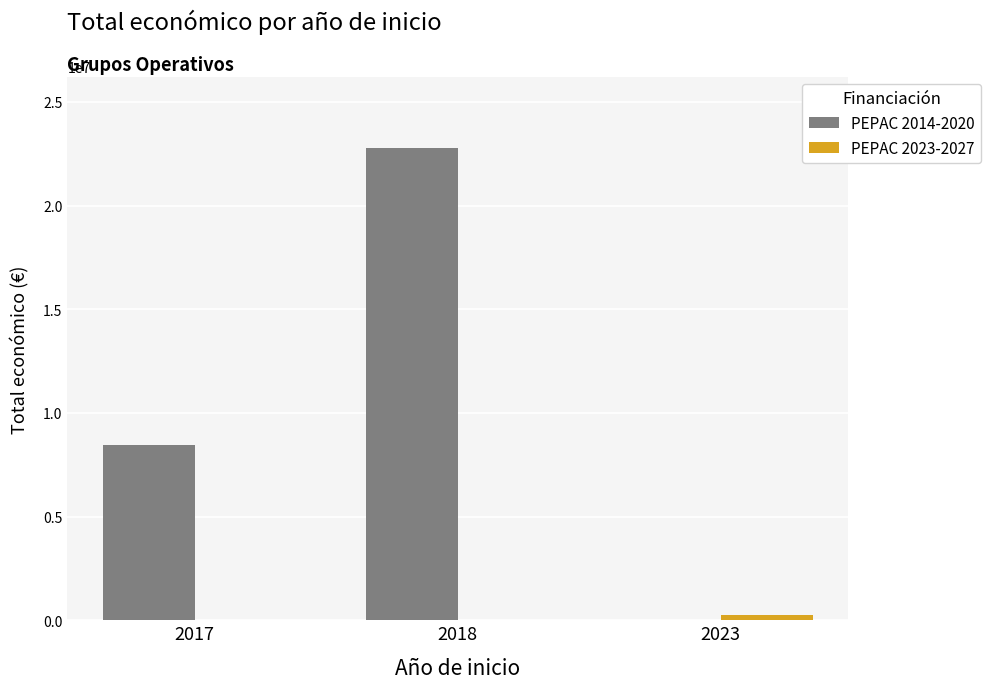

At which label is PEPAC 2014-2020 closest to 11400906?

2017